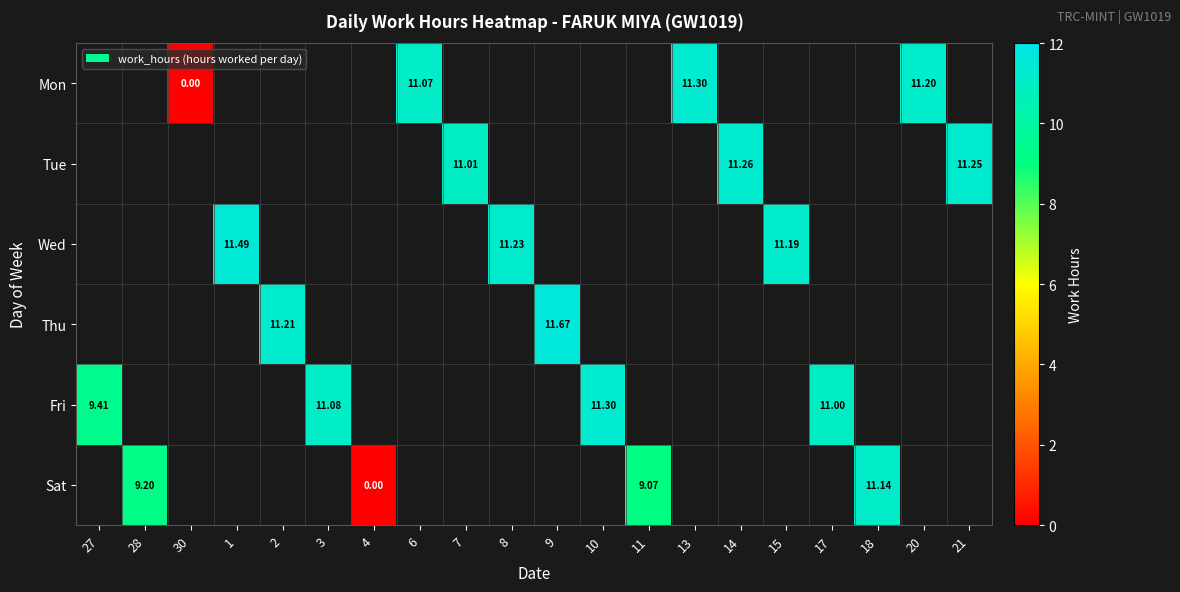

Is the value of Thu at 11 greater than the value of Sat at 28?

No